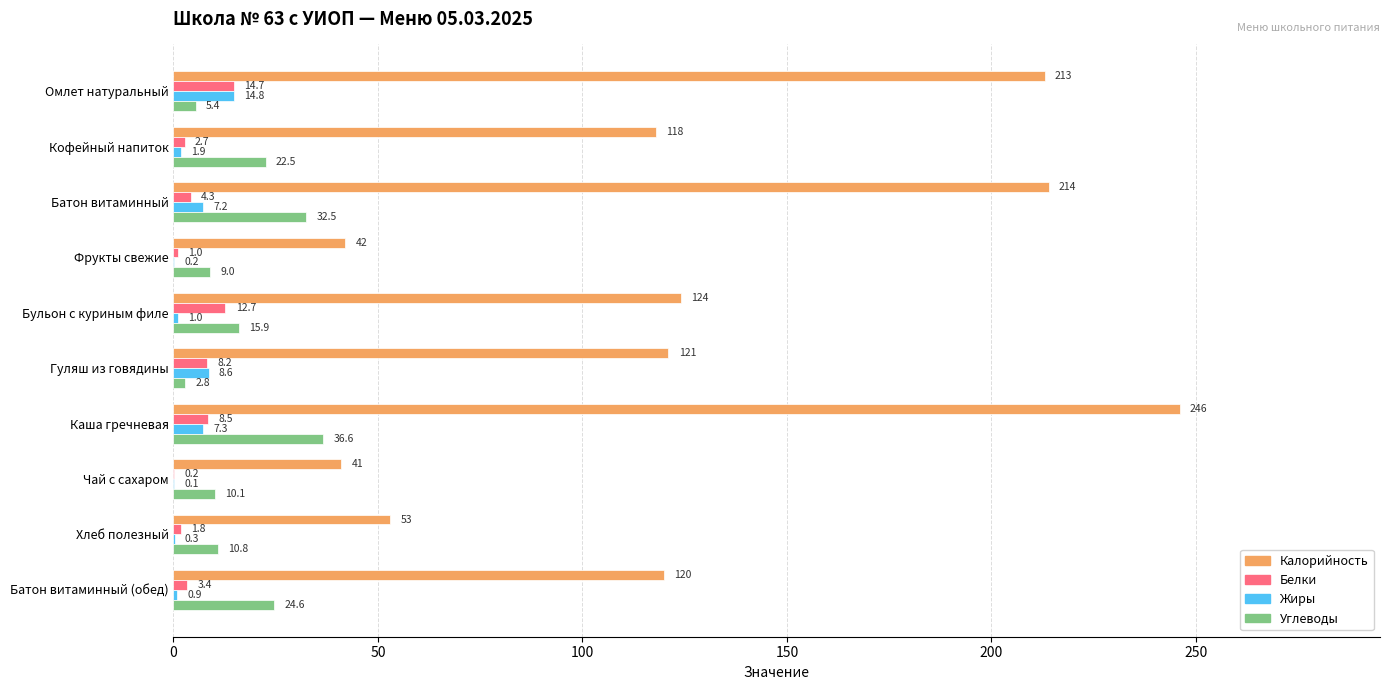

The Калорийность series shows 41.0 at Чай с сахаром. True or false?

True